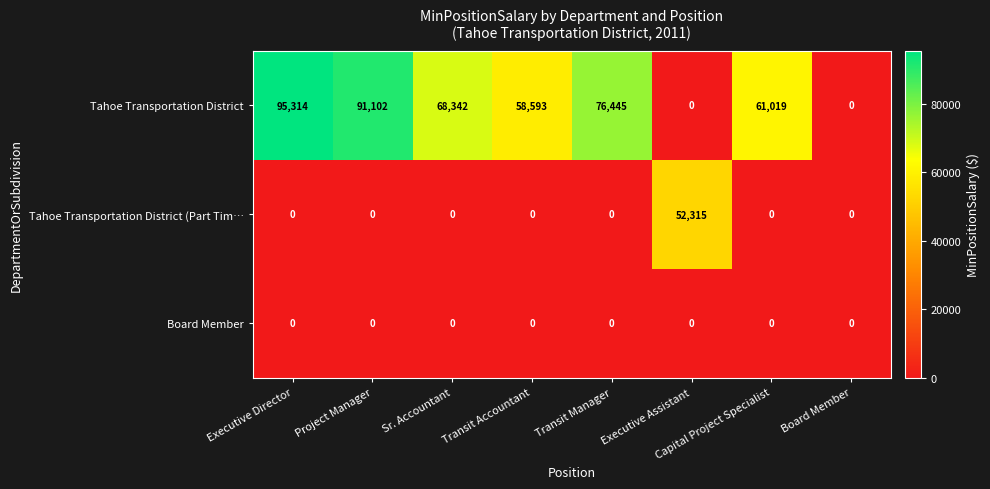

Which series has the widest spread of values?

Tahoe Transportation District